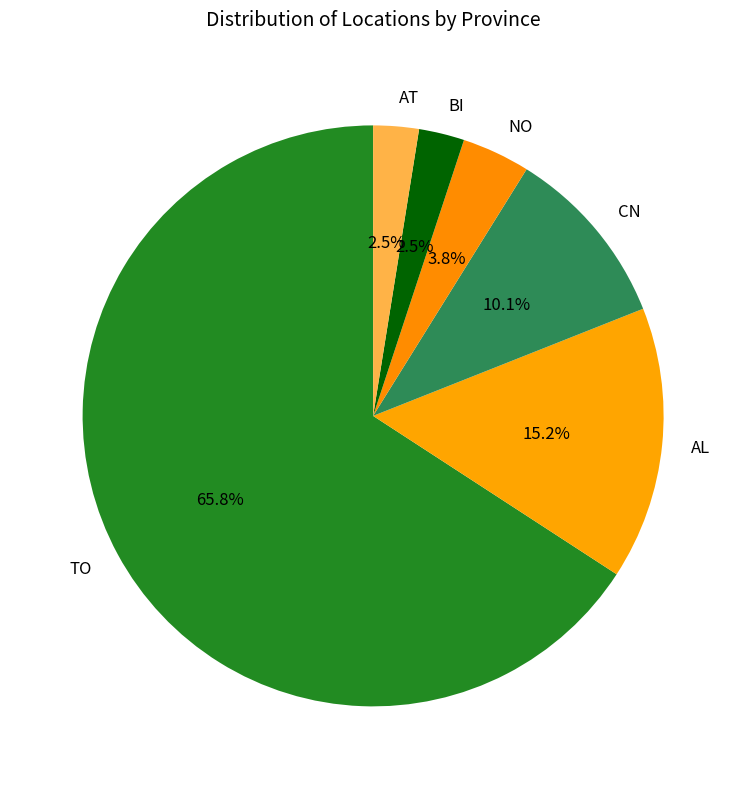

Count the number of slices in the pie.

6